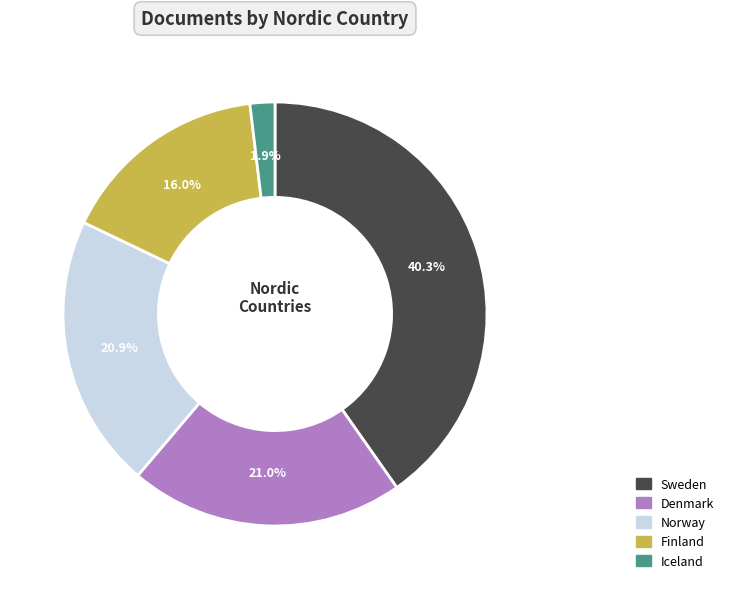

Count the number of slices in the pie.

5